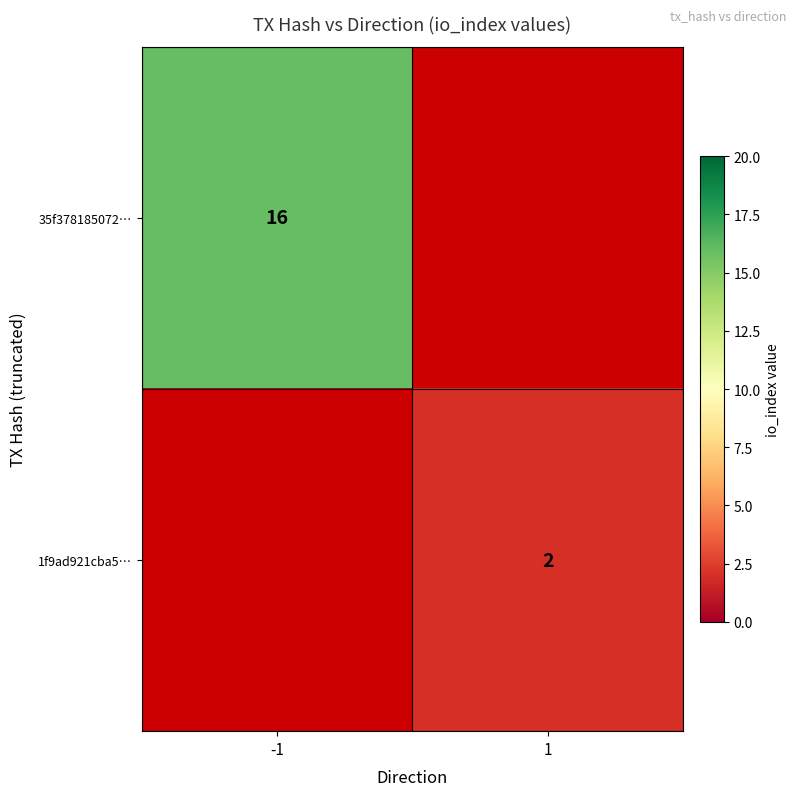

Is it true that 35f378185072… equals 27.5 at -1?

False